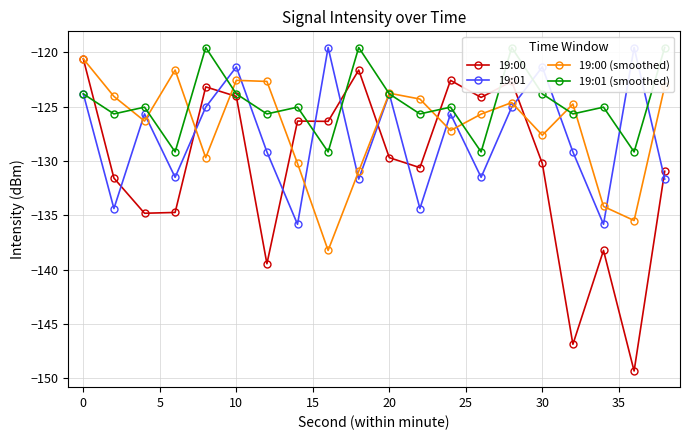

What is the difference between the maximum and minimum values in the 19:01 (smoothed) series?

9.6